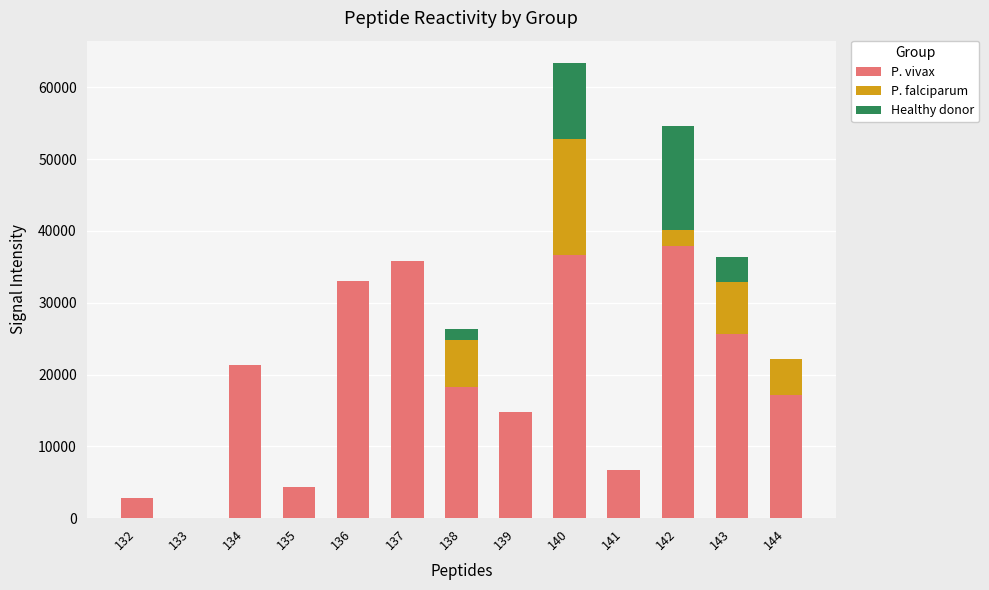

How many categories are shown in the chart?

13